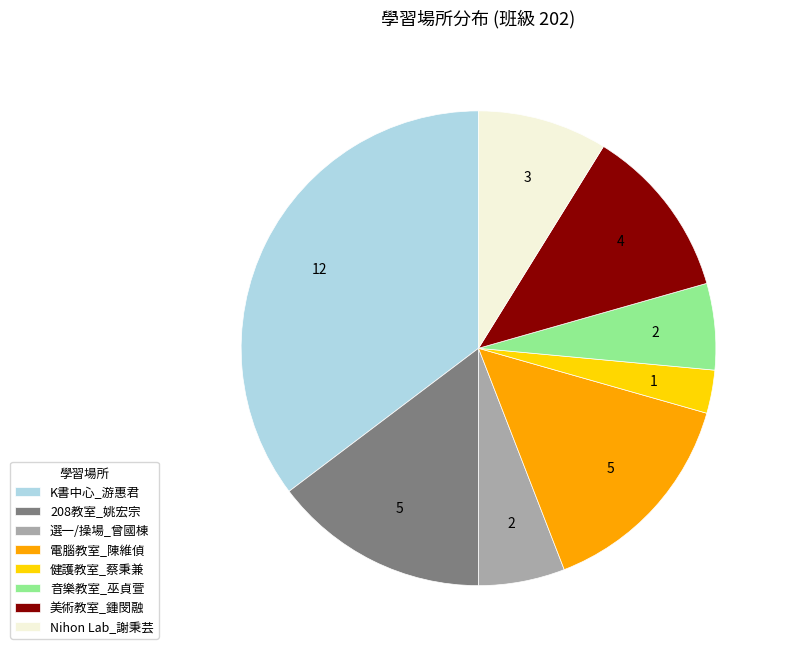

What is the smallest slice in the pie chart?

健護教室_蔡秉兼